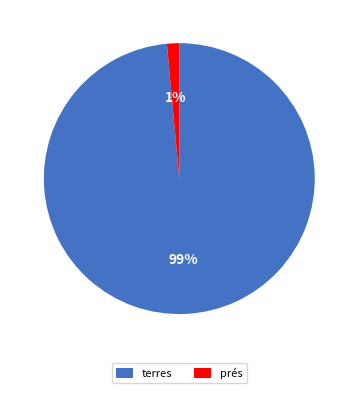

True or false: terres accounts for 89% of the total.

False